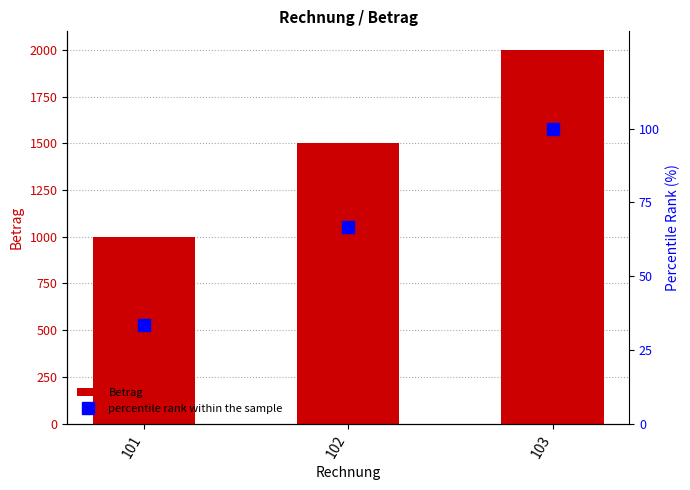

What is the highest value of the percentile rank within the sample series?

100.0